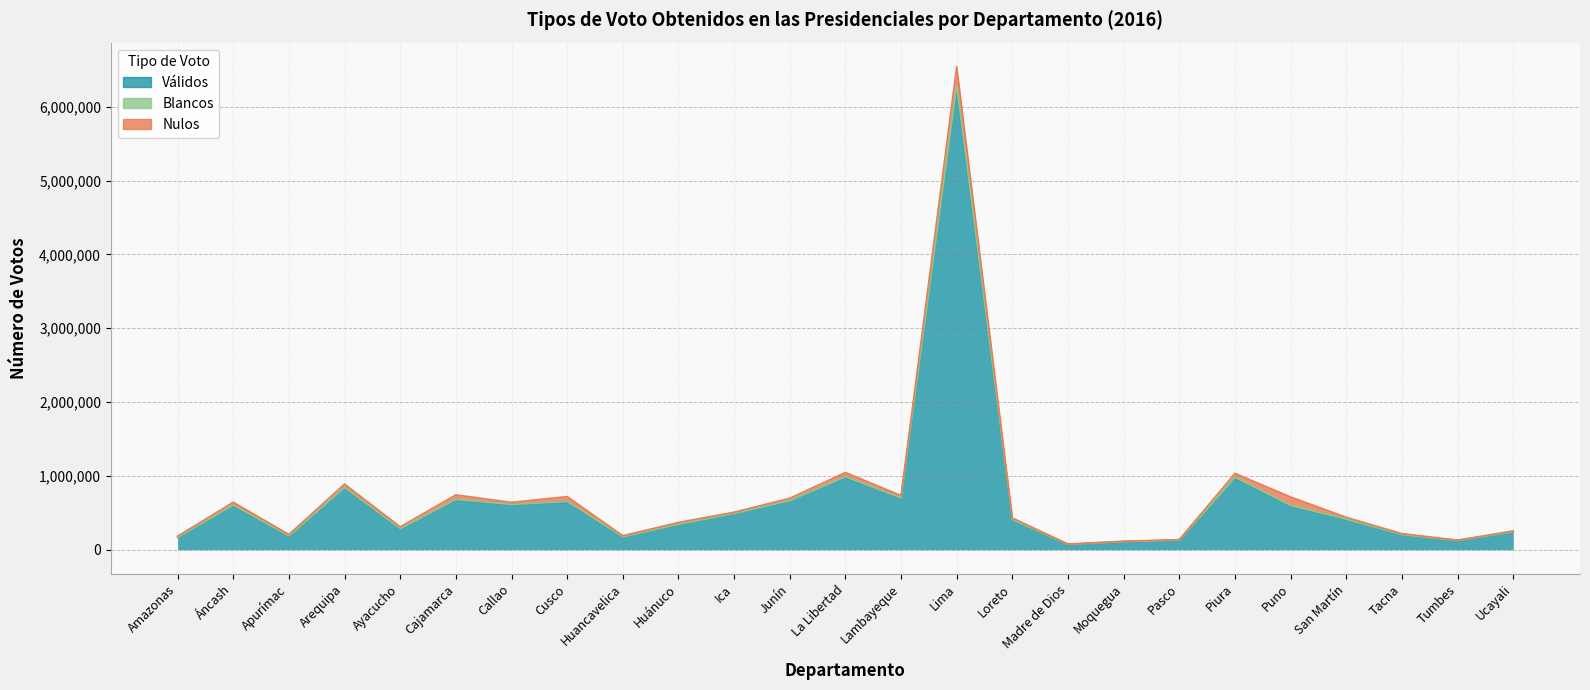

What is the label of the 10th point from the right?

Loreto